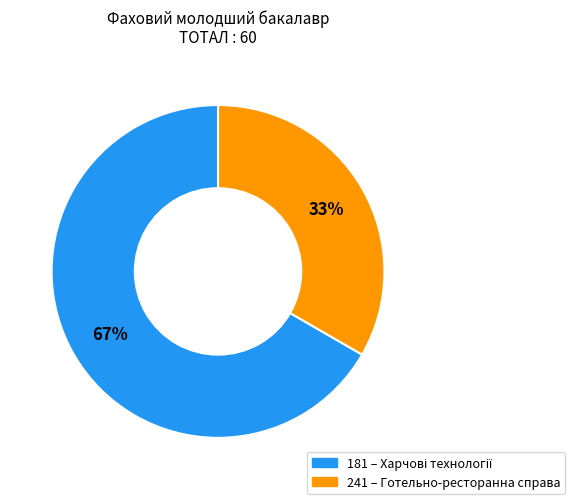

Which slice is the largest?

181